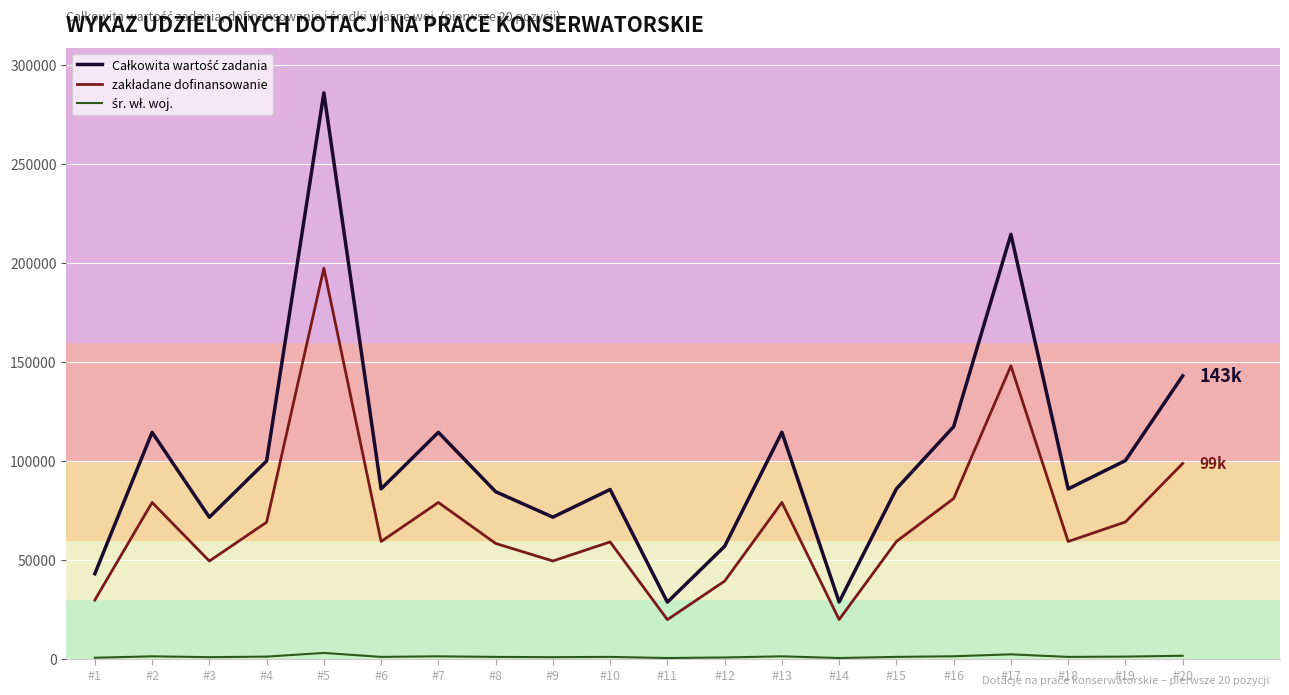

At which category is the sum across all series the highest?

#5